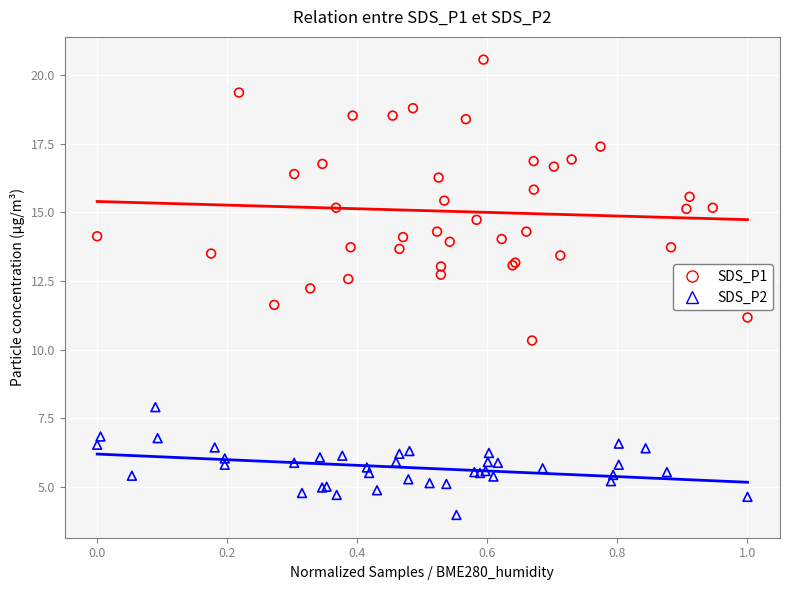

Which series reaches the minimum Y coordinate?

SDS_P2